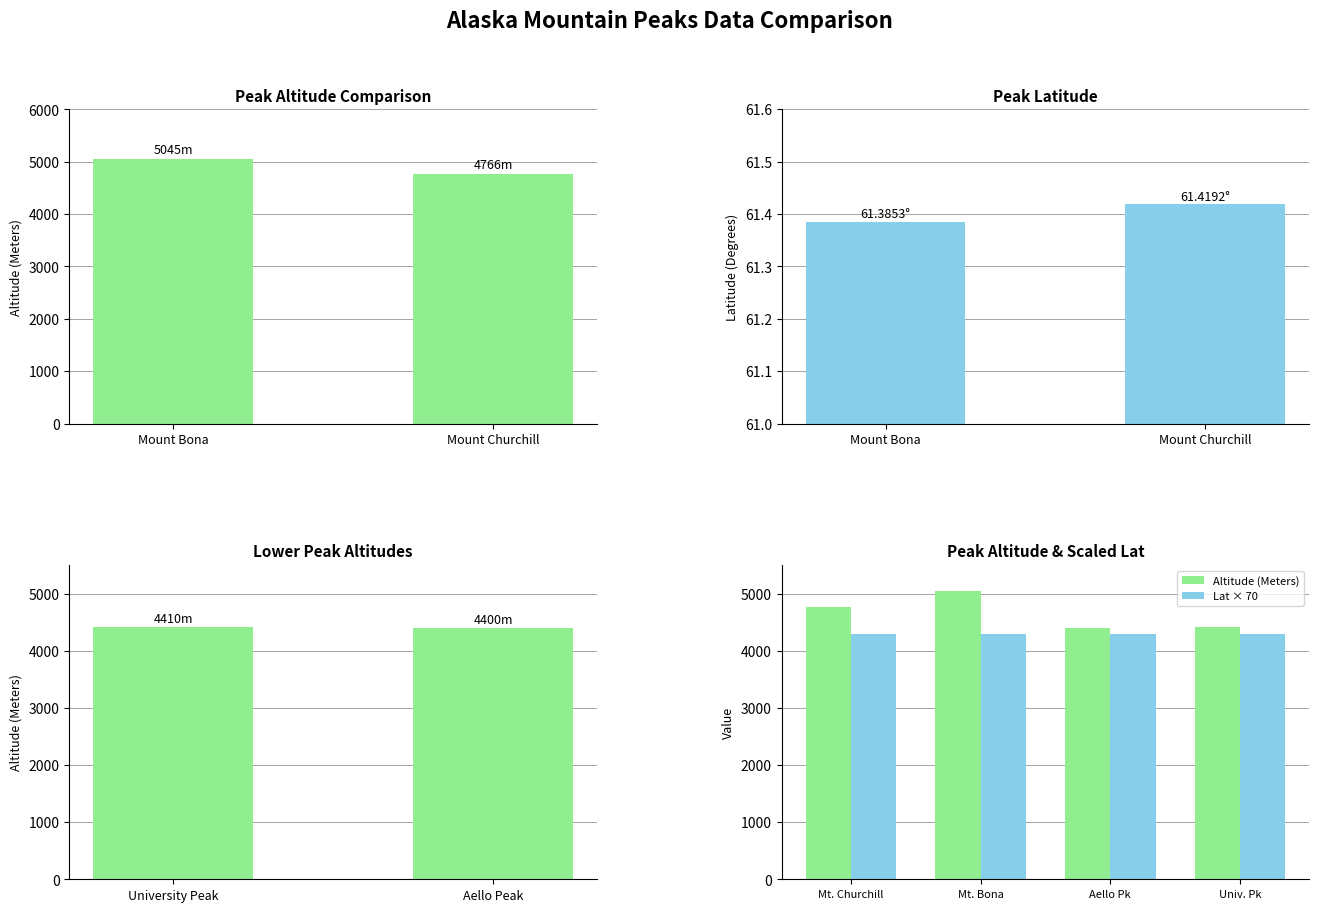

The Lat series shows 96.6 at Mount Bona / Churchill. True or false?

False